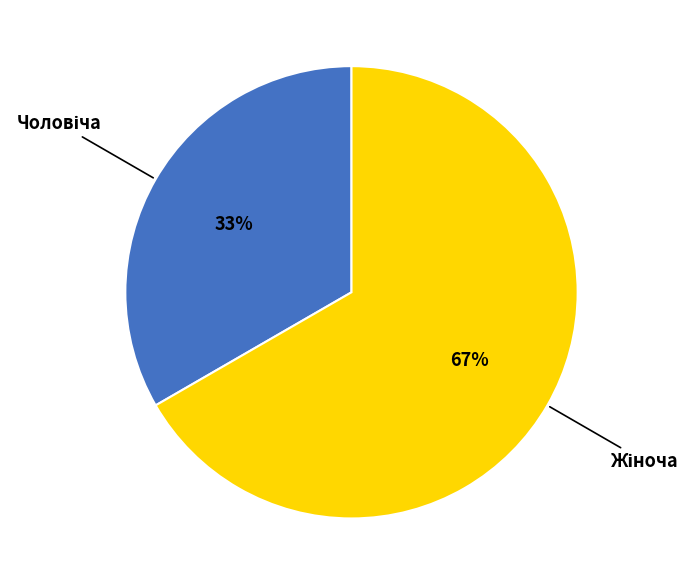

To the nearest percent, what is the average slice percentage?

50%